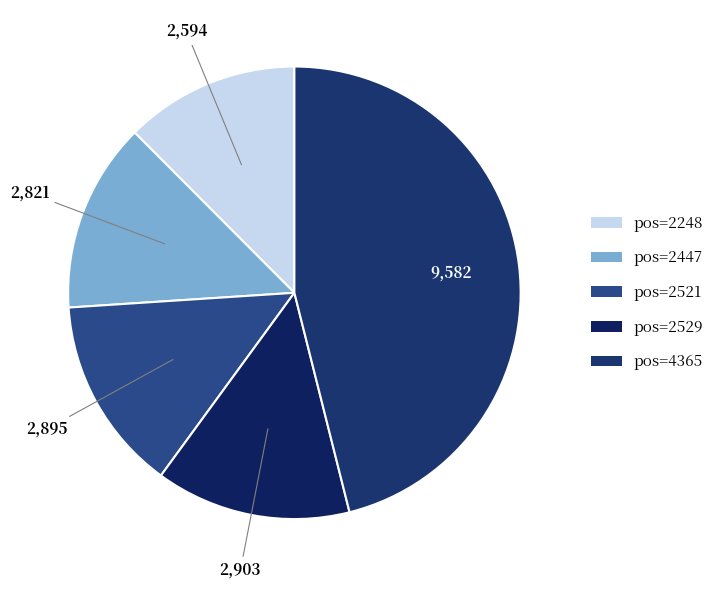

How many segments does this pie chart have?

5